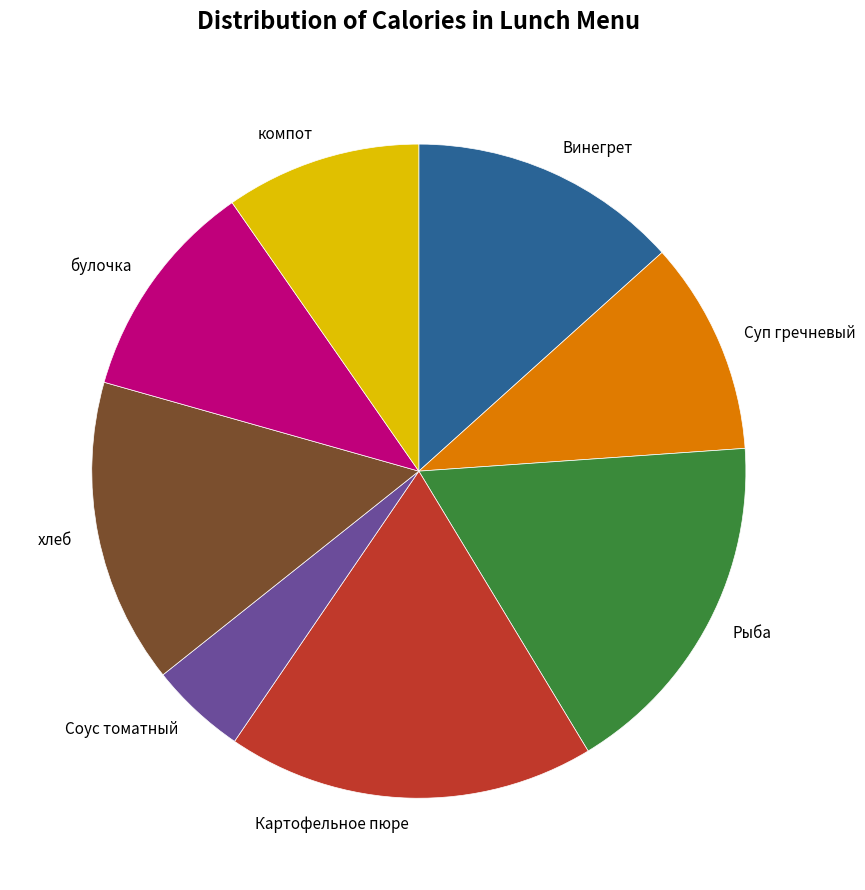

What is the ratio of the value at Винегрет to the value at Картофельное пюре?

0.7